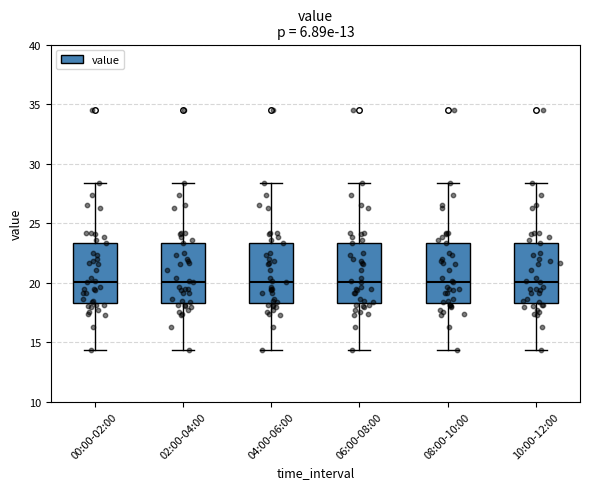

Where does the lower whisker of the box for 10:00-12:00 end on the y-axis? The values are not printed on the chart, so give them approximately, as read against the axis.

14.5